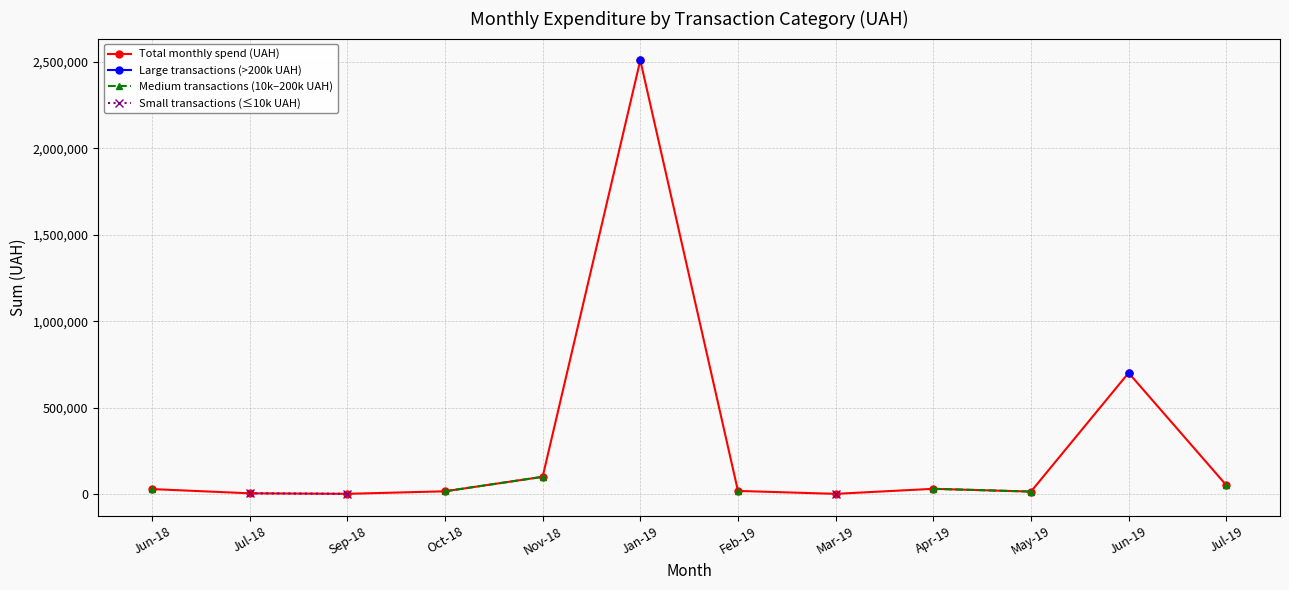

What is the label of the 12th point from the right?

Jun-18